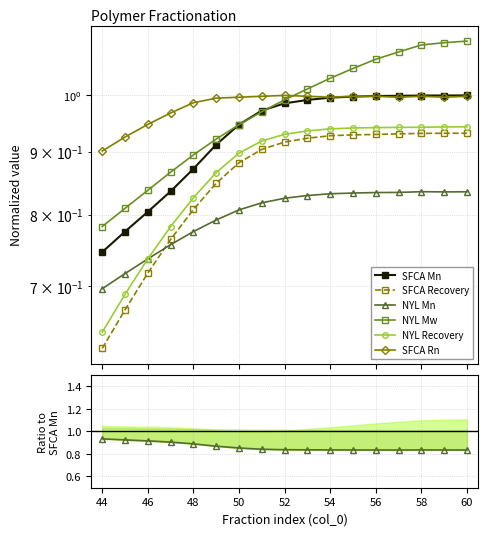

Does the chart have visible grid lines?

Yes